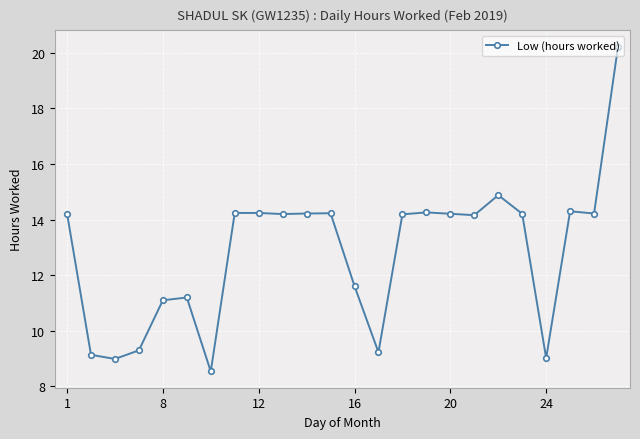

How many data points are above 14?

15